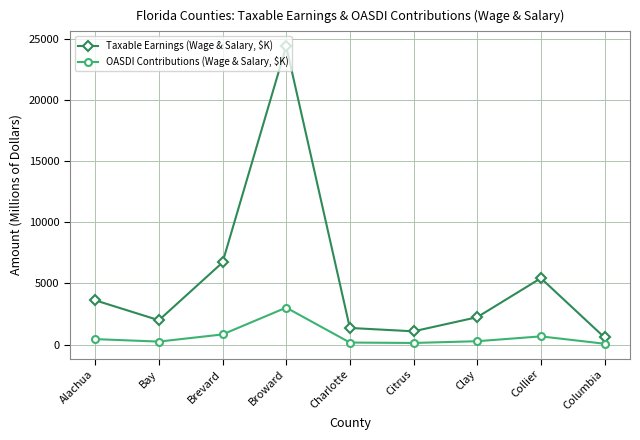

What is the minimum value for Taxable Earnings (Wage & Salary, $K)?

583.9